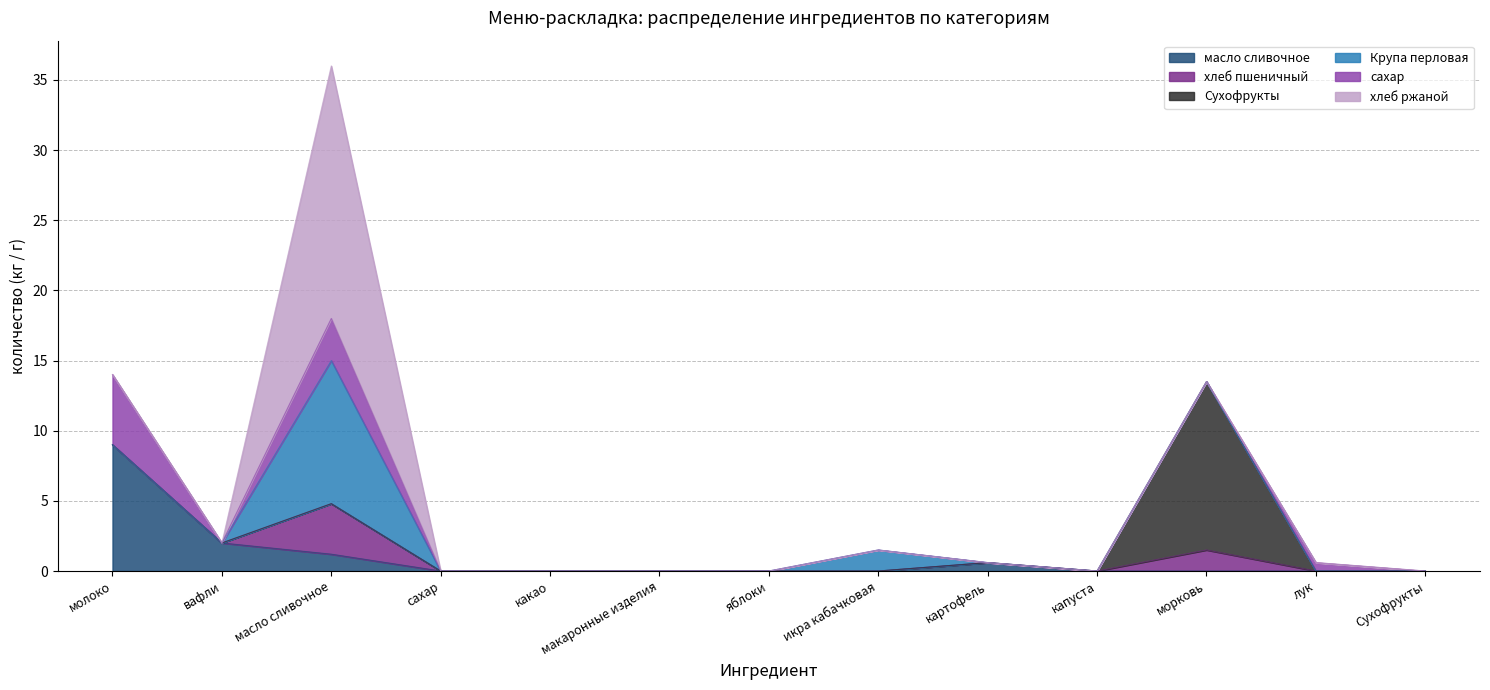

How many series are shown in this chart?

6